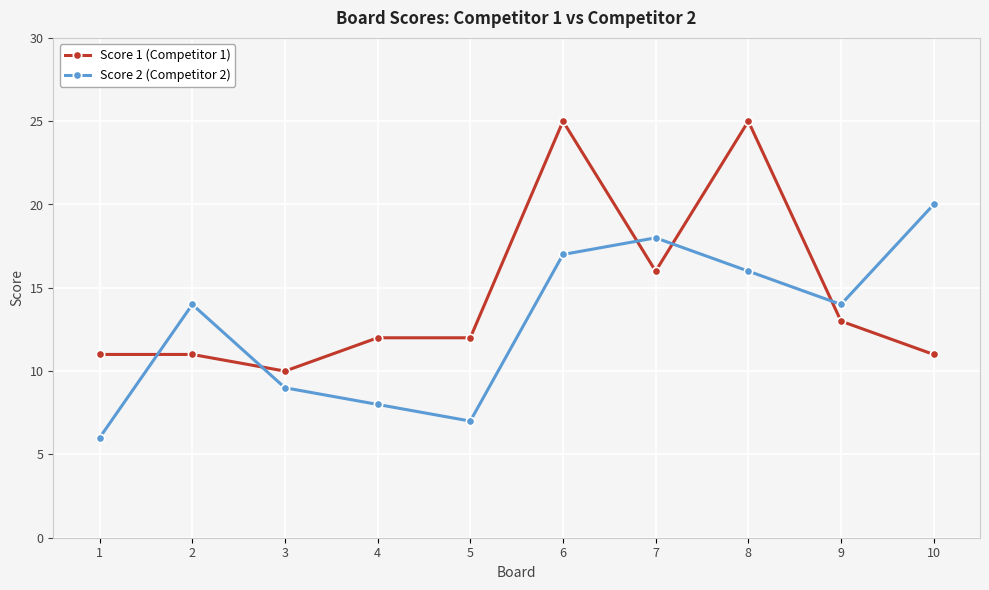

Count the number of categories in the chart.

10